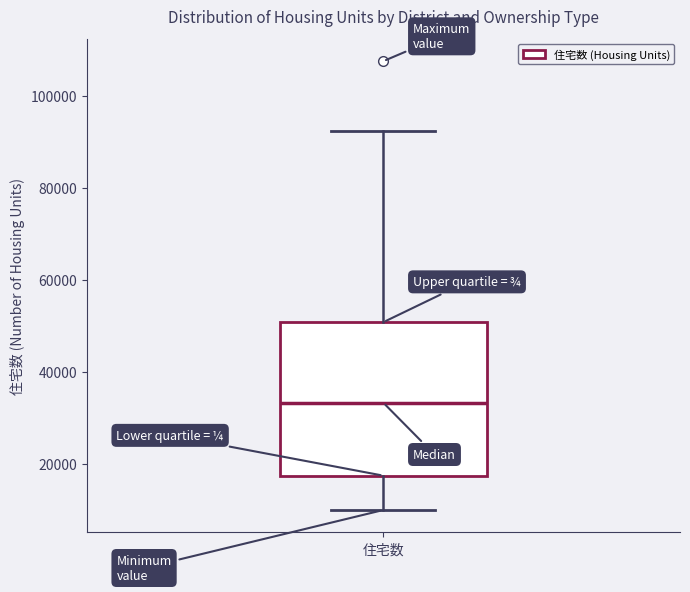

Where does the median line of the box for 住宅数 sit on the y-axis? The values are not printed on the chart, so give them approximately, as read against the axis.

34000